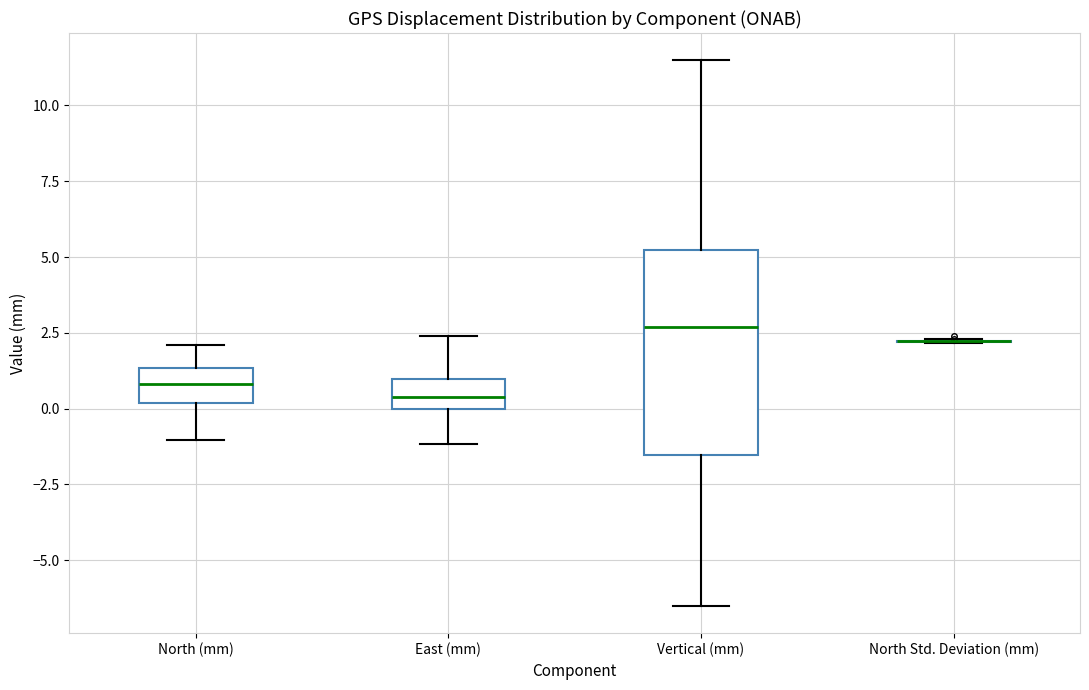

Which box is the tallest, from its lower edge to its upper edge?

Vertical (mm)